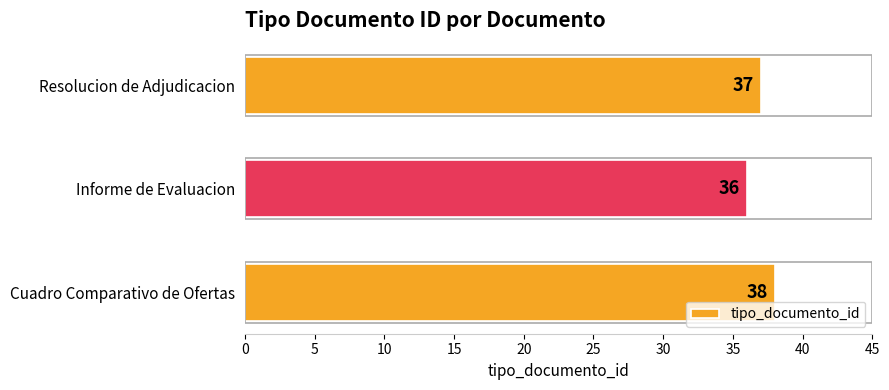

What is the average value?

37